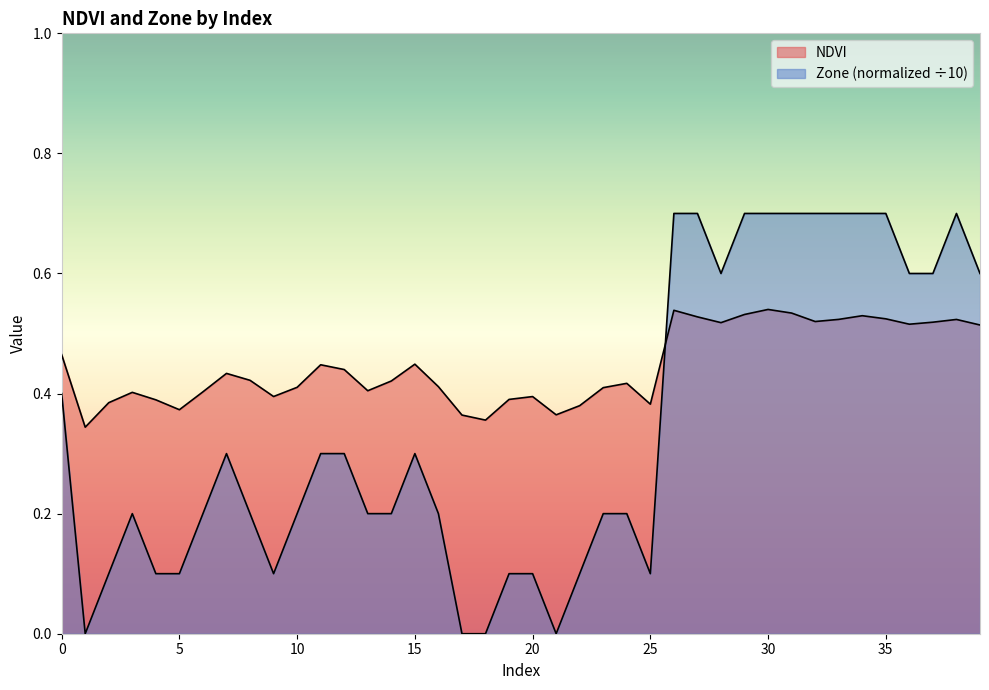

How many categories are shown in the chart?

40